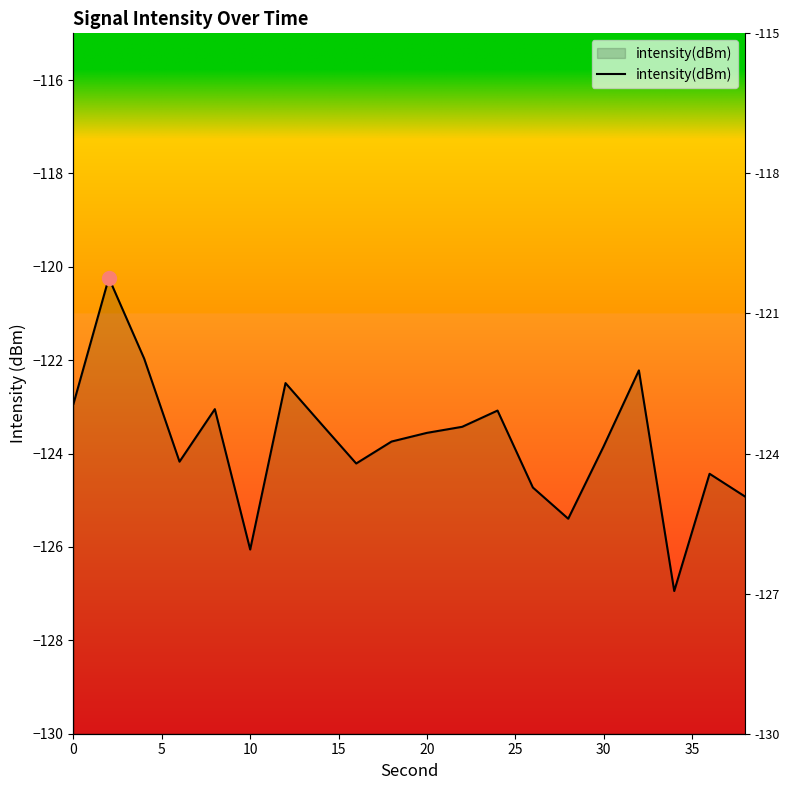

What is the change in value from 5 to 10?

-1.7